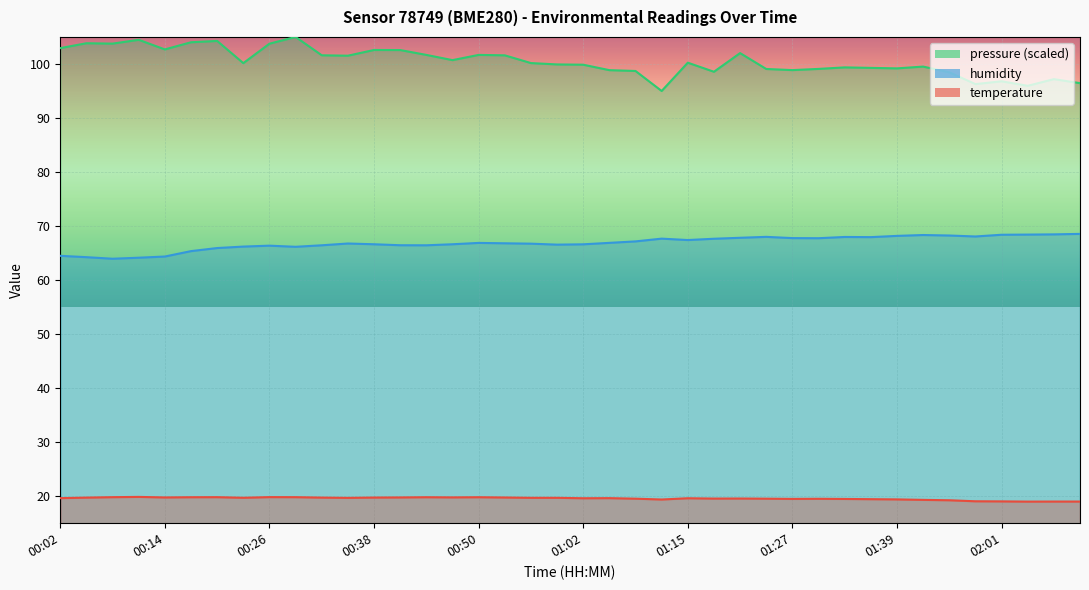

Between 01:09 and 01:06, which is larger?

01:06